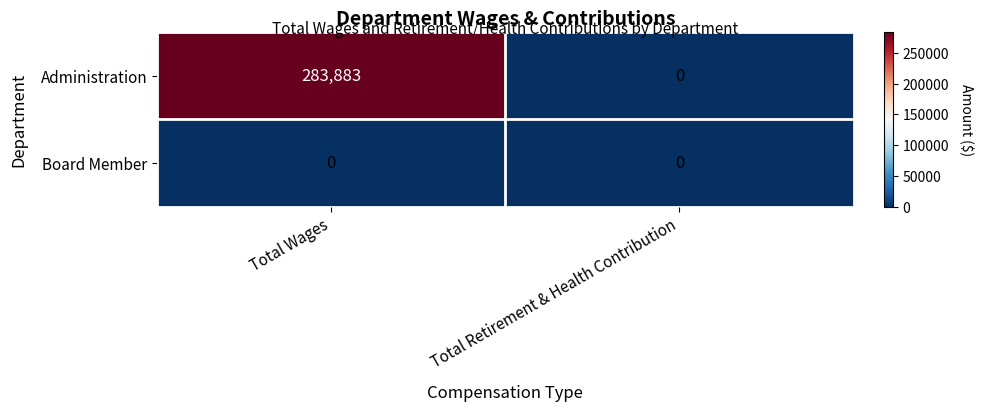

Where is Administration nearest to the value 141941?

Total Retirement & Health Contribution